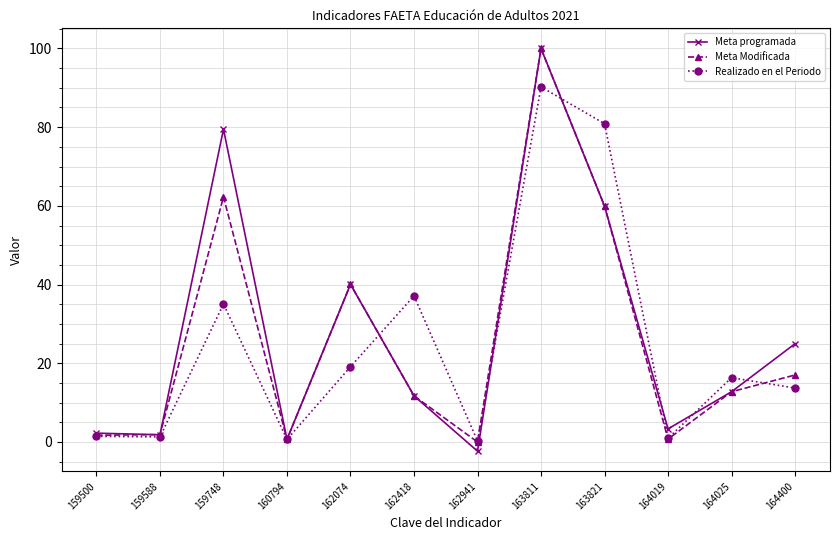

Count the number of categories in the chart.

12